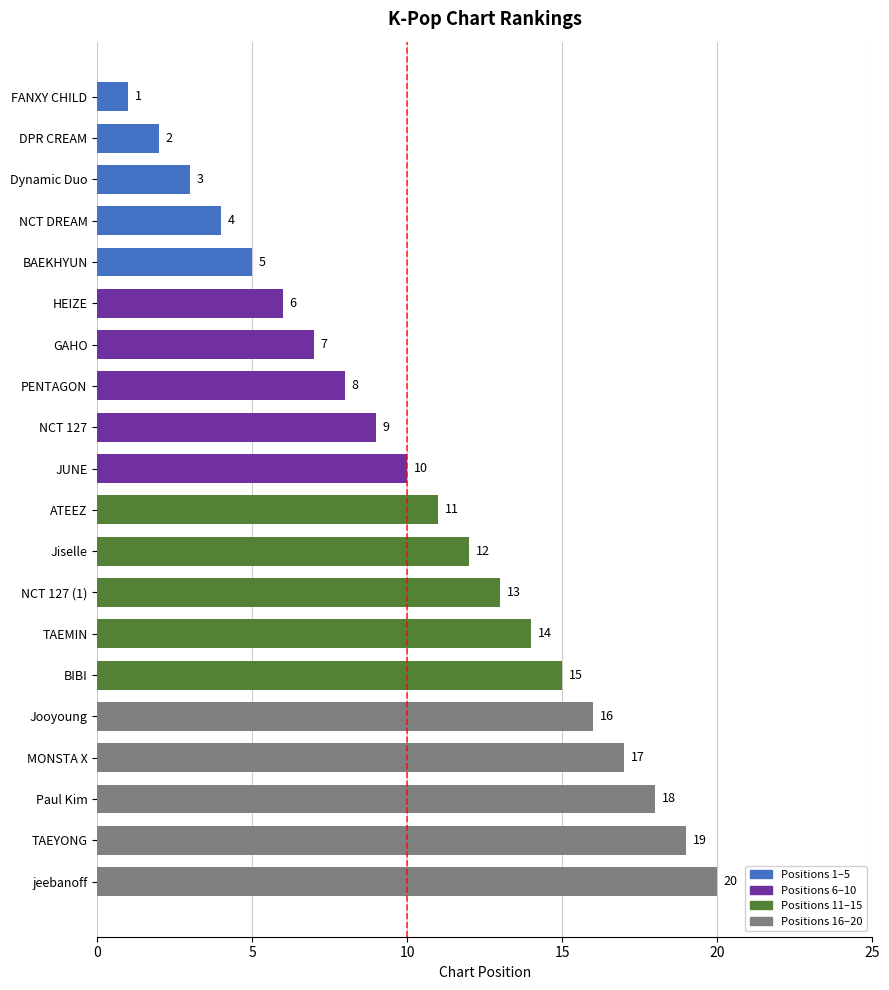

How many data points are less than 11?

10